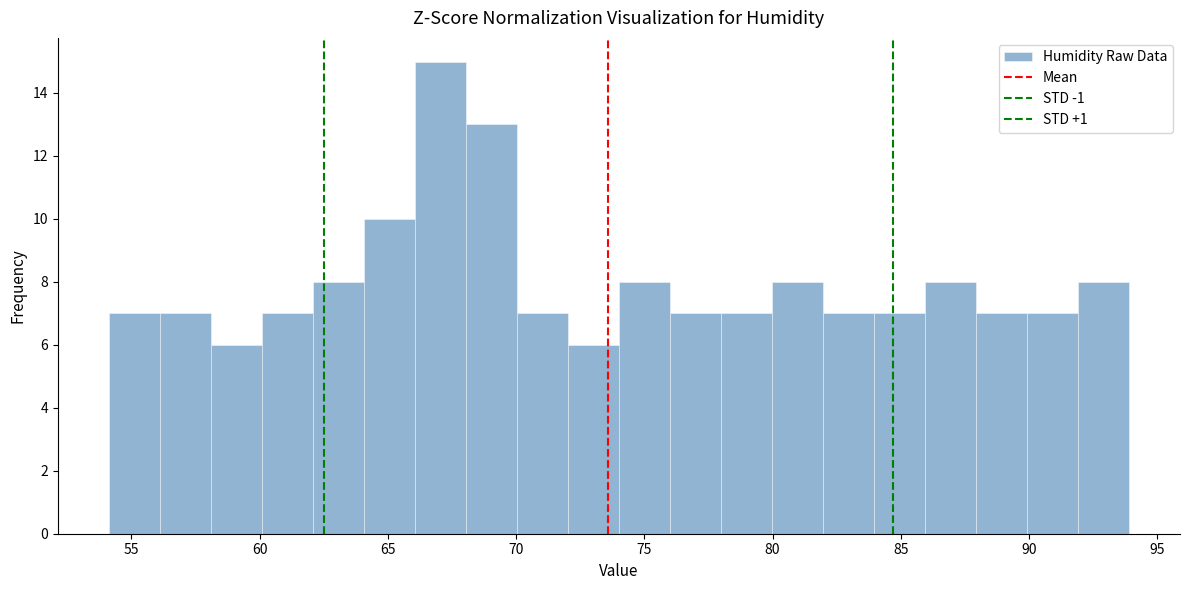

Around what value on the x-axis is the tallest bar? Give the approximate position of its centre, as read against the axis.

67.0